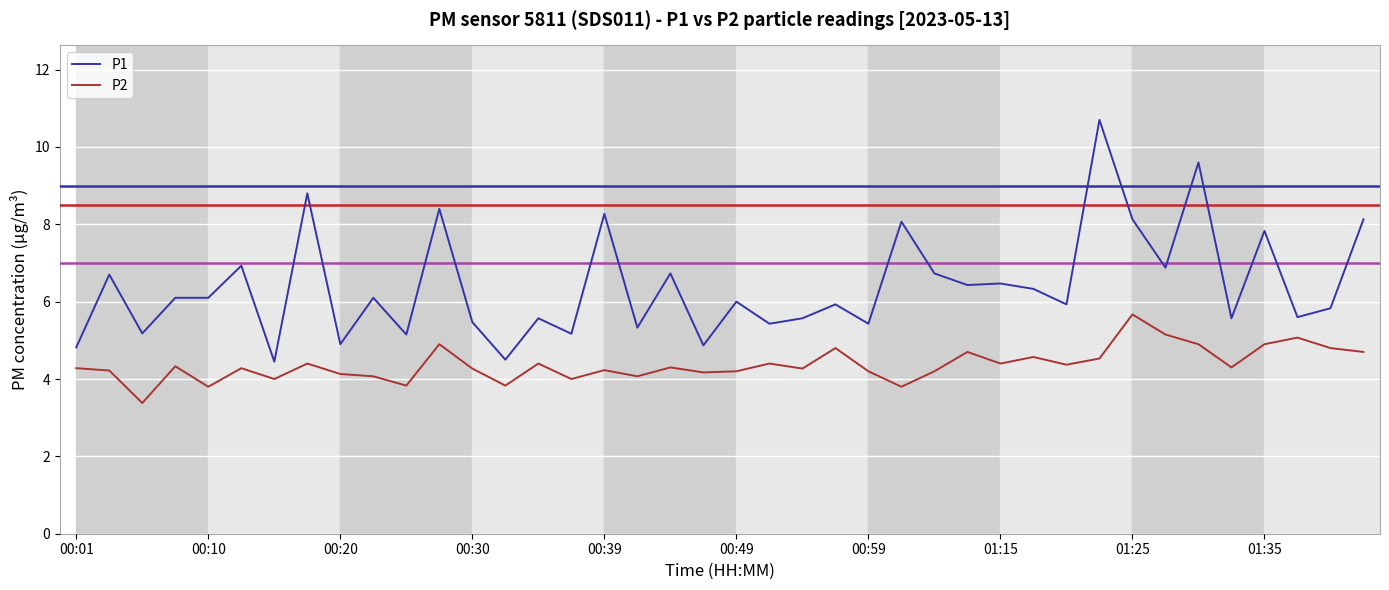

Rank the series by their maximum value, from lowest to highest.

P2, P1